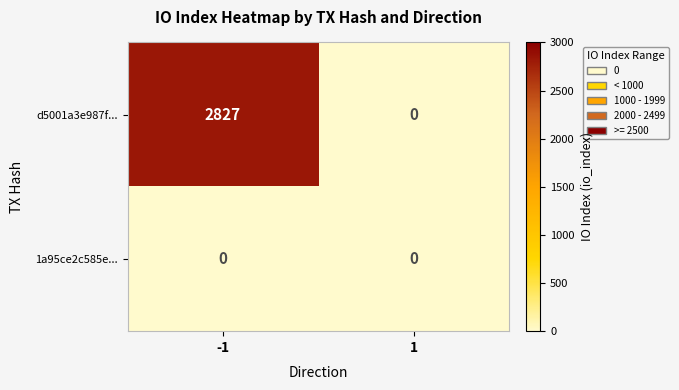

Between -1 and 1, which series saw the biggest shift?

d5001a3e987f...